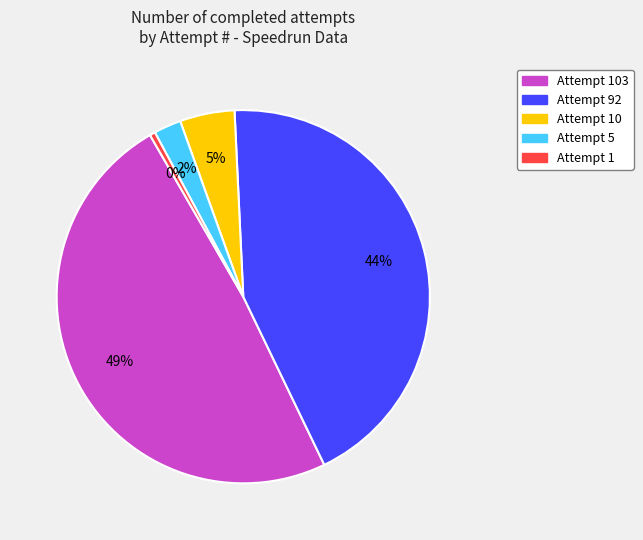

To the nearest percent, what is the difference between the Attempt 92 and Attempt 10 slice percentages?

39%